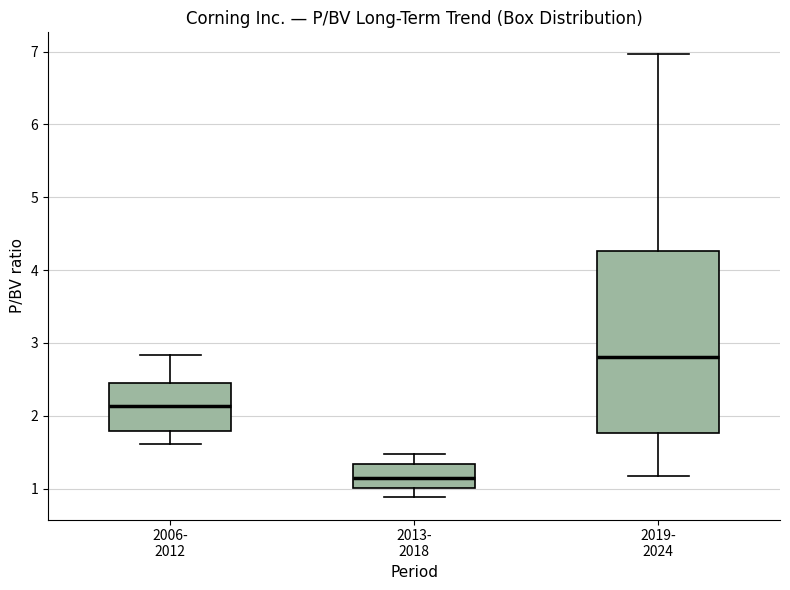

Where does the upper whisker of the box for 2006- 2012 end on the y-axis? The values are not printed on the chart, so give them approximately, as read against the axis.

2.8